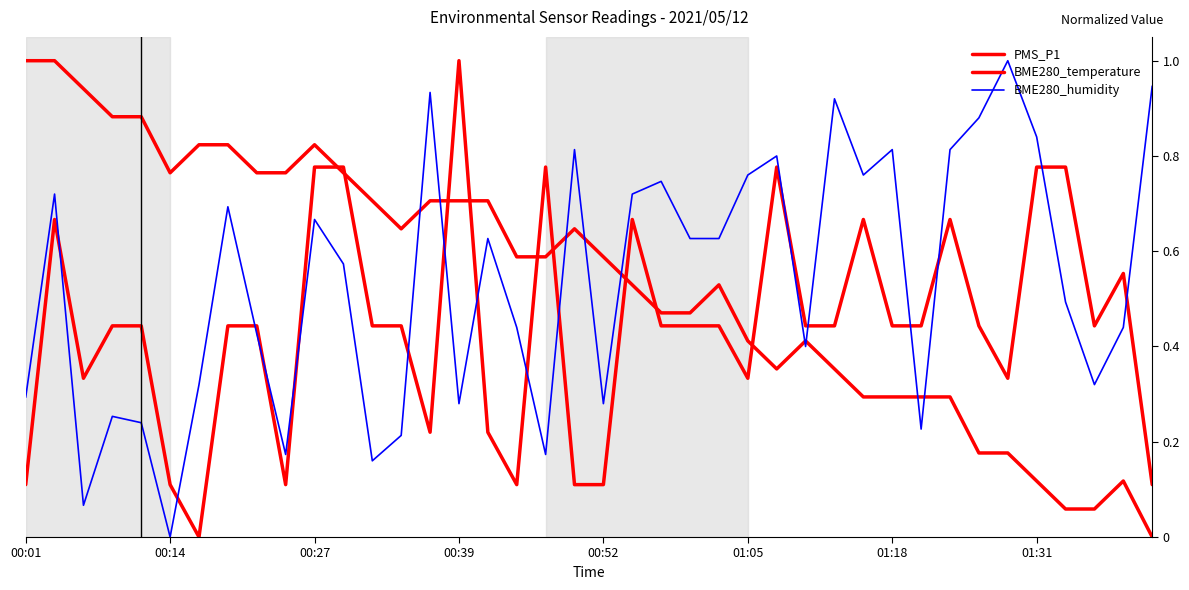

Does the chart have visible grid lines?

No